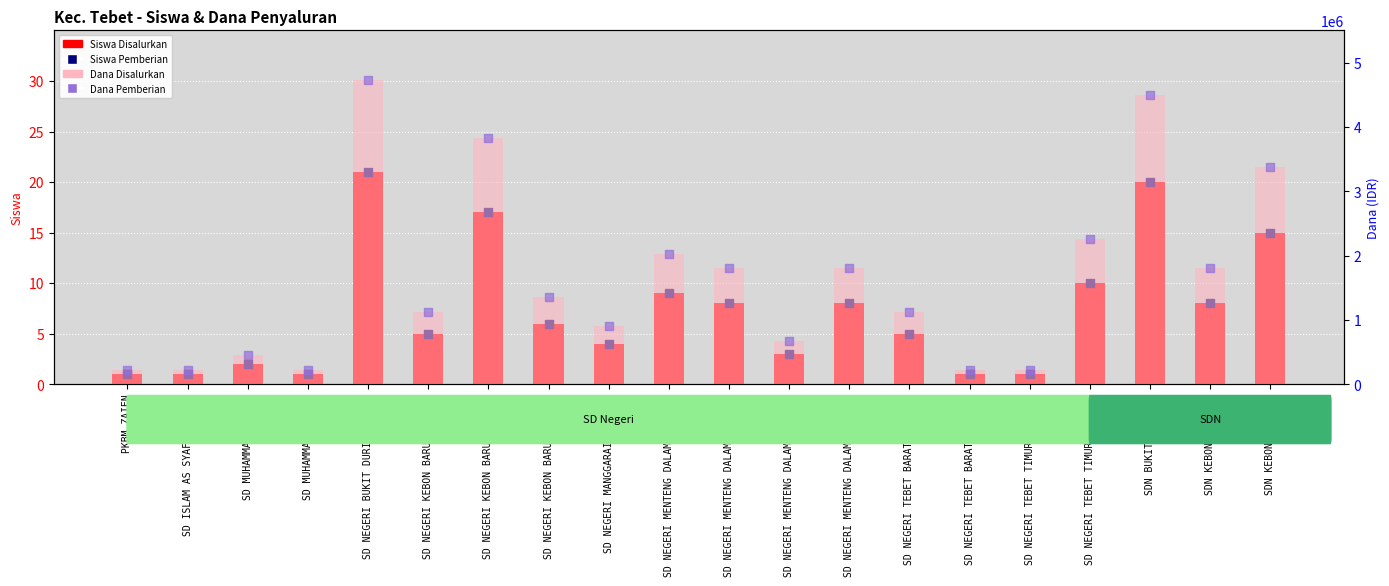

At which category is the sum across all series the highest?

SD NEGERI BUKIT DURI 05 PAGI